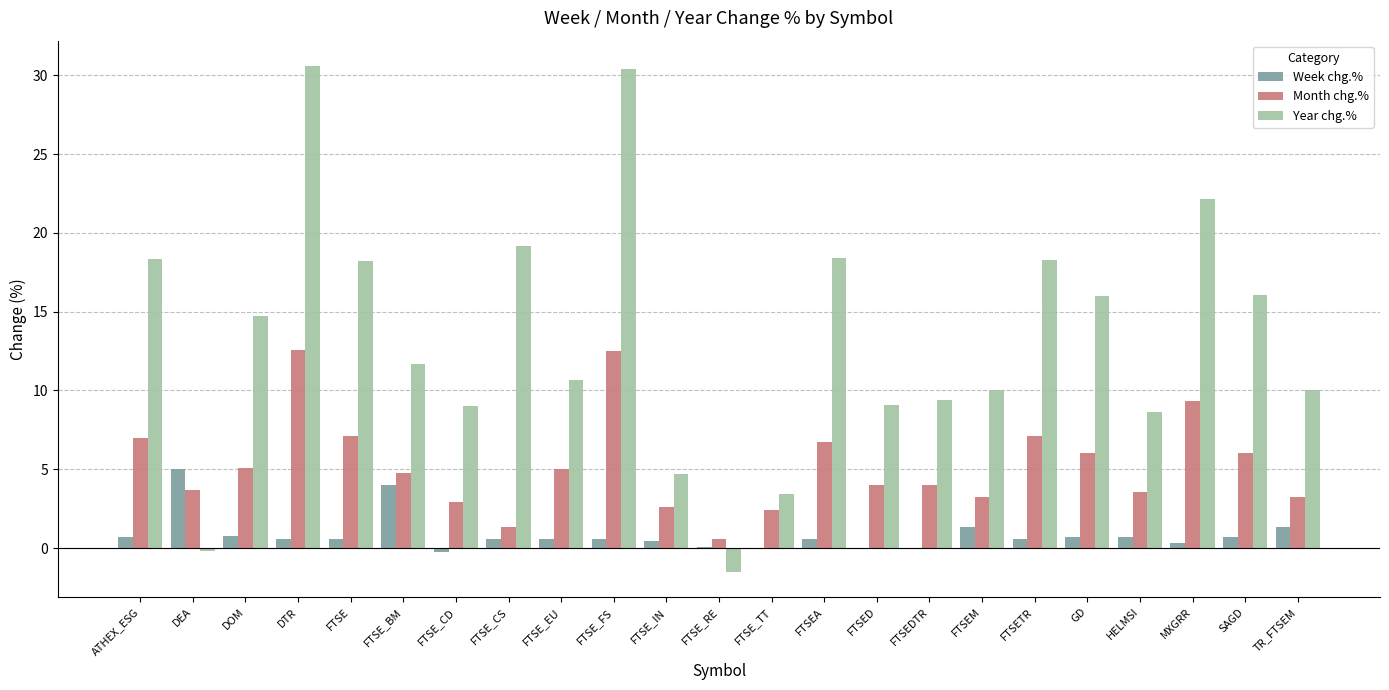

Is the value of Year chg.% at FTSE_CS greater than the value of Month chg.% at FTSE_RE?

Yes